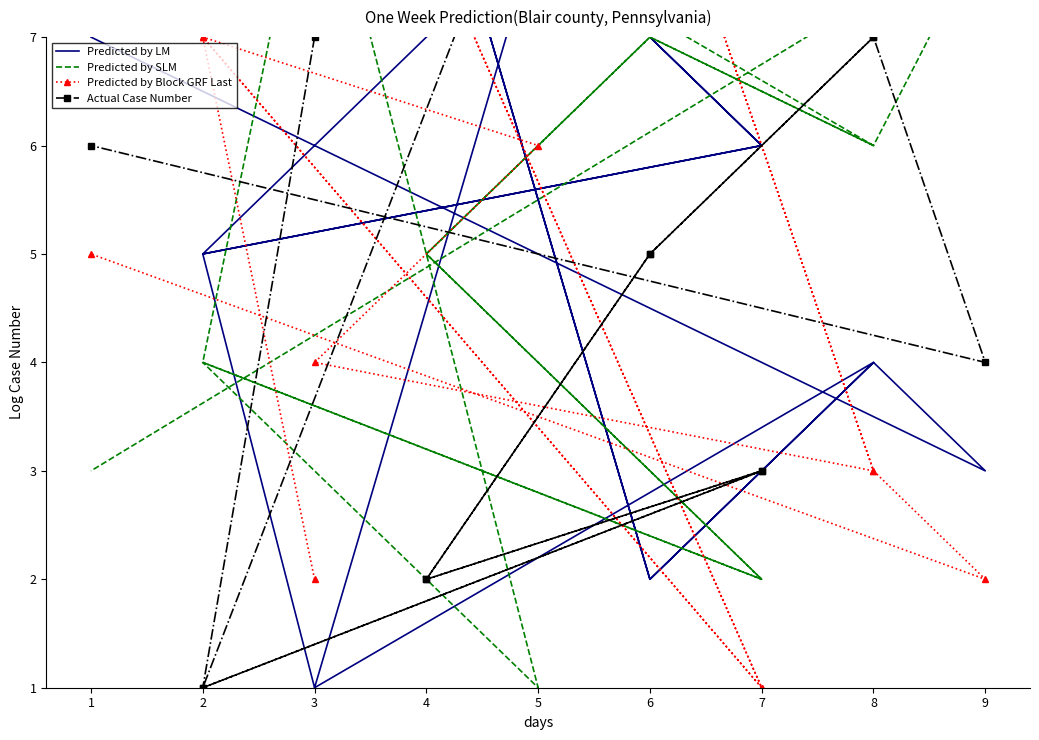

How many interior local valleys does the Predicted by Block GRF Last series have?

4